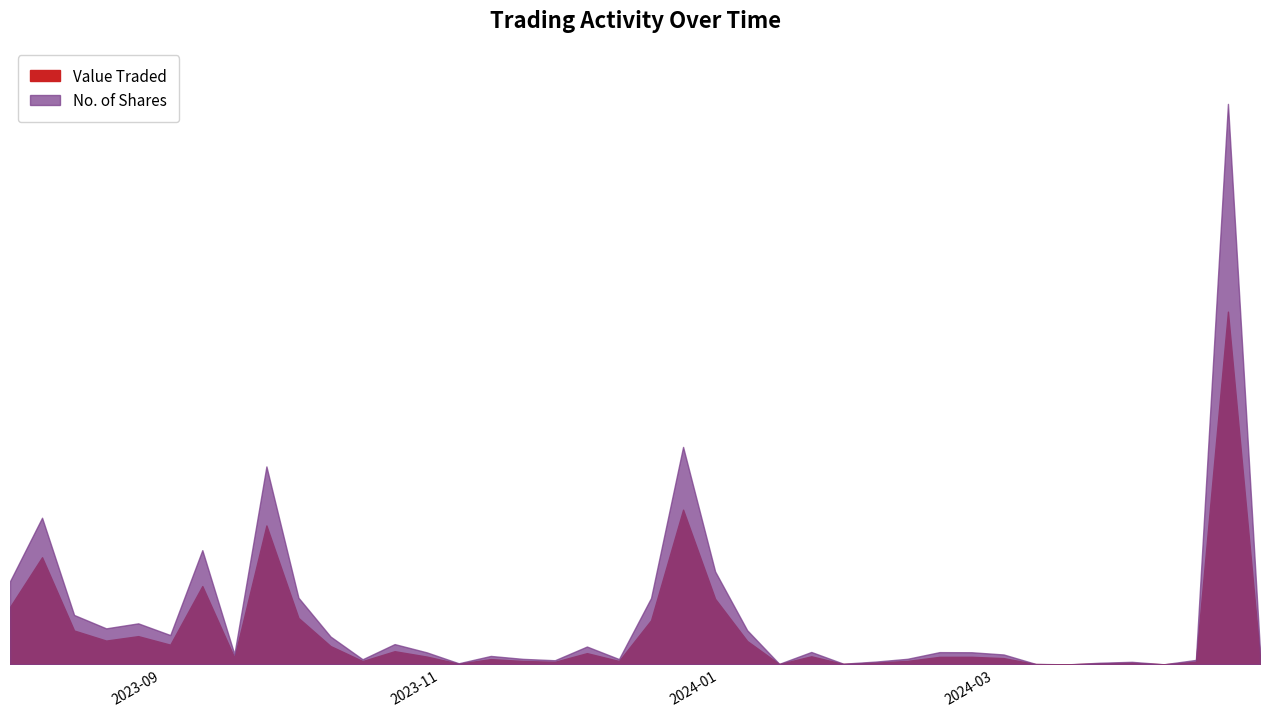

What is the approximate value of Value Traded at 03/12/2023, to the nearest 100?

10200